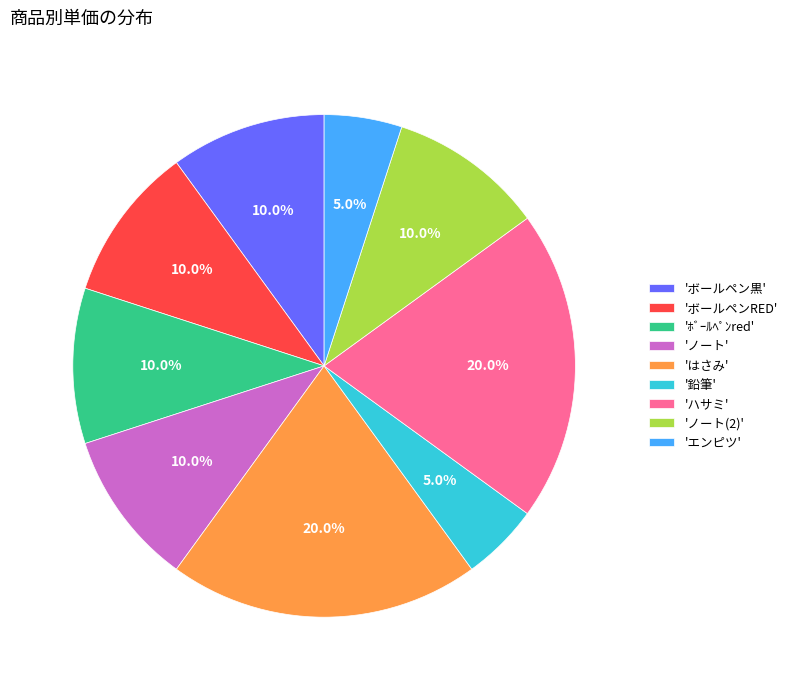

Between 'ﾎﾞｰﾙﾍﾟﾝred' and 'はさみ', which is larger?

'はさみ'